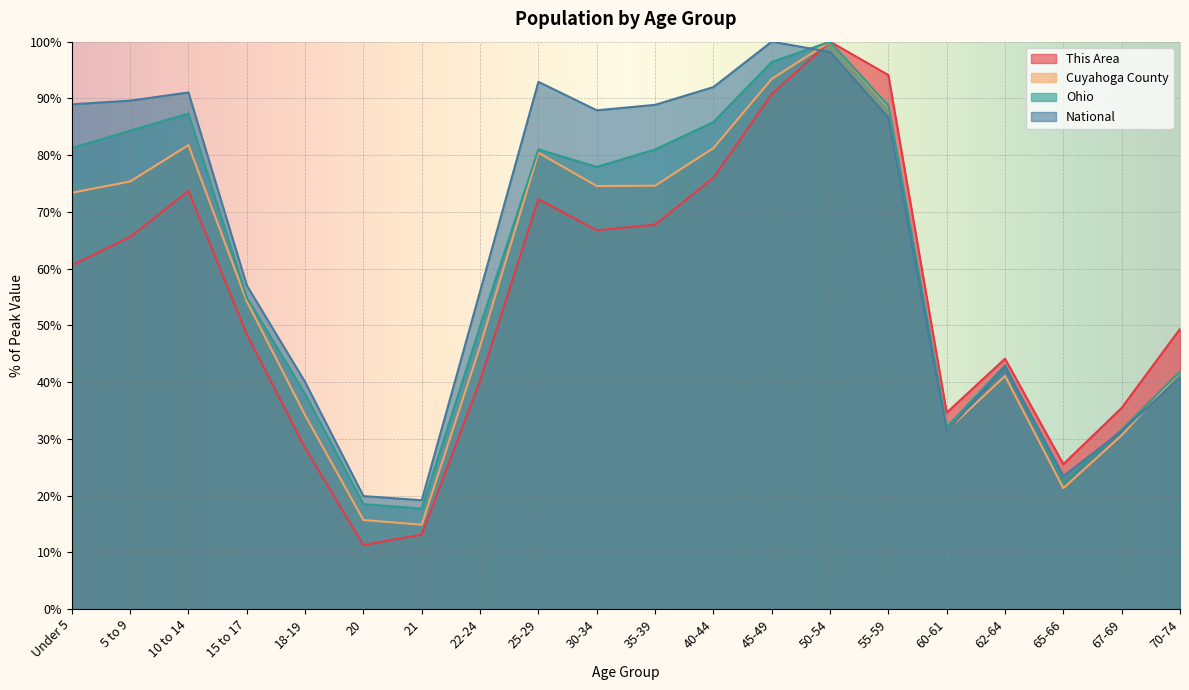

Reading right to left, transcribe all the data shown in this chart.

This Area: 49.4	35.5	25.5	44.1	34.6	94.1	100.0	90.7	76.0	67.7	66.8	72.2	40.2	13.1	11.3	28.4	48.5	73.7	65.6	60.6
Cuyahoga County: 41.9	30.6	21.3	41.1	31.4	88.5	100.0	93.4	81.2	74.6	74.6	80.4	46.3	14.9	15.7	34.2	54.3	81.8	75.4	73.4
Ohio: 41.9	31.6	22.4	43.0	32.1	88.7	100.0	96.4	85.8	81.0	77.9	81.0	49.8	17.7	18.5	37.9	54.9	87.3	84.3	81.3
National: 40.9	31.3	23.4	42.7	31.3	86.6	98.2	100.0	92.0	88.9	87.9	92.9	56.0	19.2	19.9	40.0	57.0	91.1	89.6	89.0